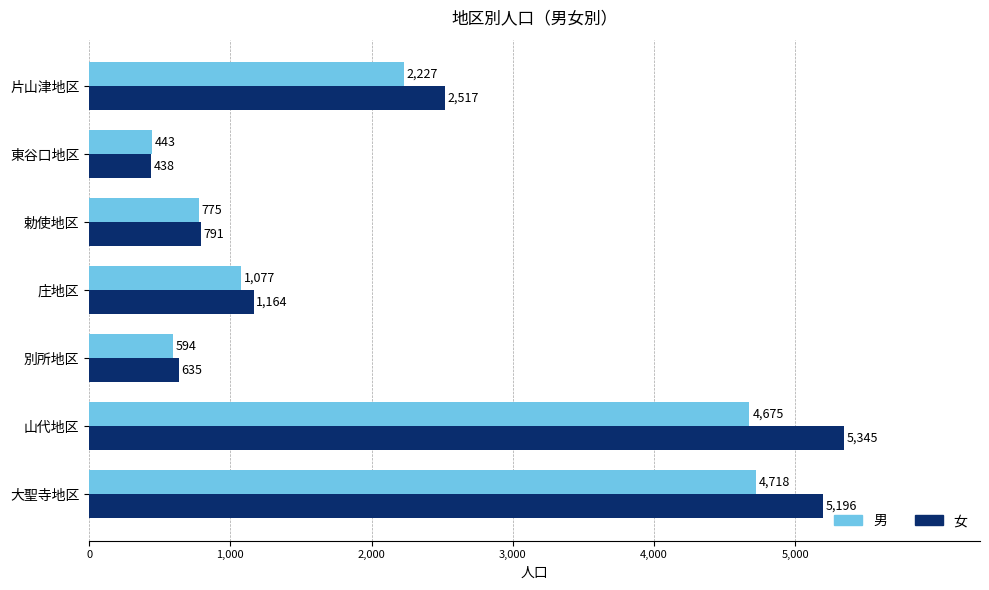

What is the smallest value displayed?

438